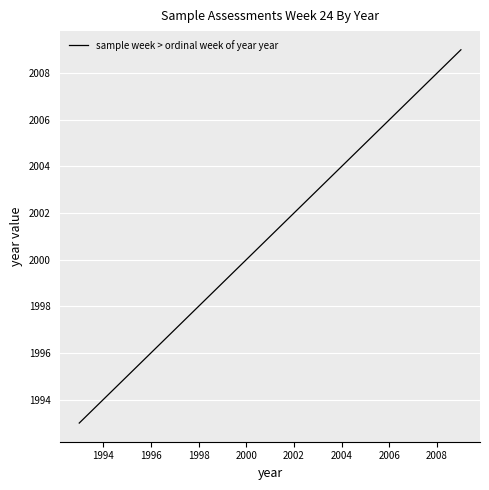

What is the minimum value shown in the chart?

1993